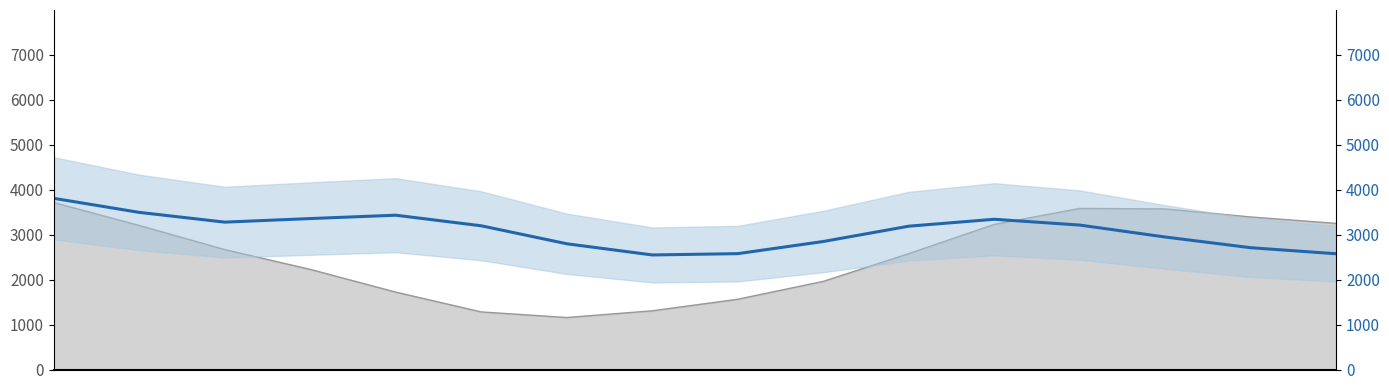

What is the smallest value displayed?

2549.1